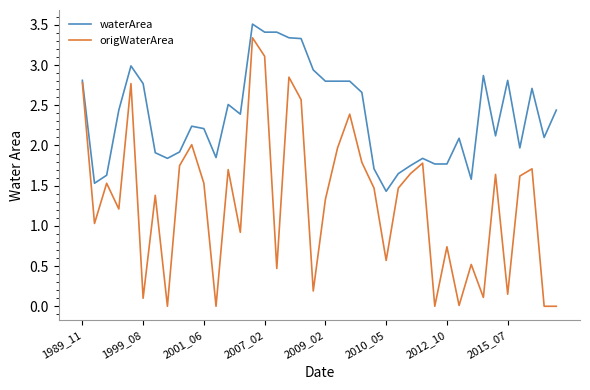

List the series in order of their peak value, highest first.

waterArea, origWaterArea